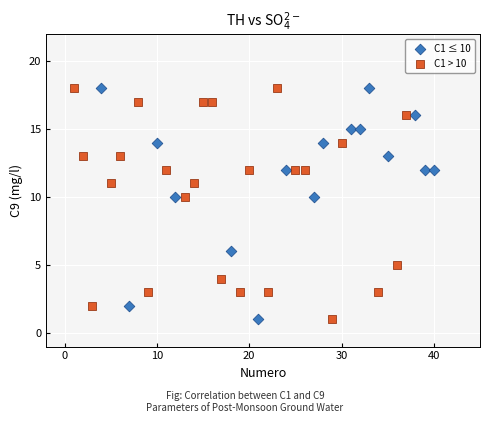

What are all the series names shown in the legend?

C1 ≤ 10, C1 > 10